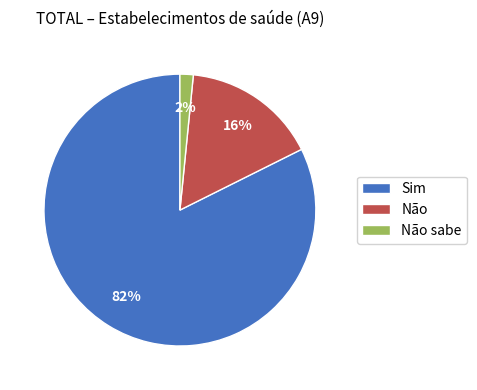

What percentage is the Sim slice, to the nearest percent?

82%